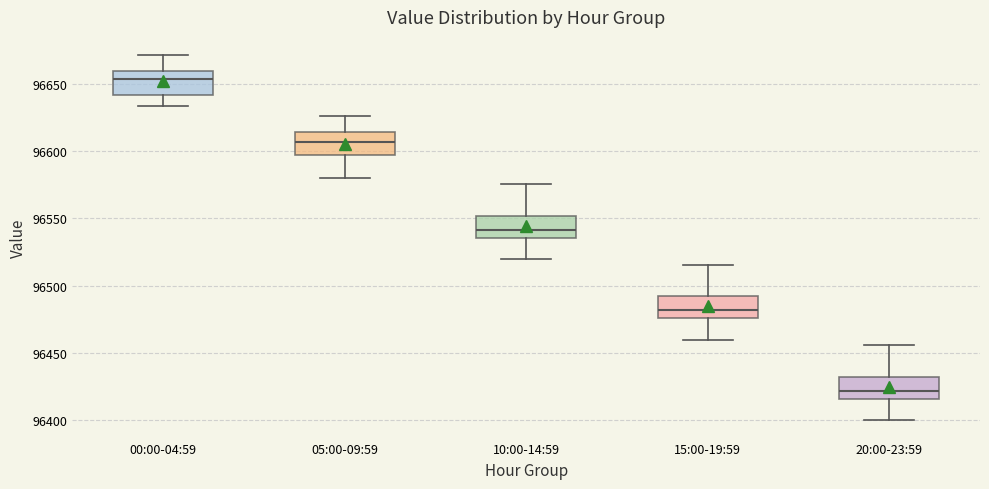

Where is the upper edge of the box for 10:00-14:59 on the y-axis? The values are not printed on the chart, so give them approximately, as read against the axis.

96550